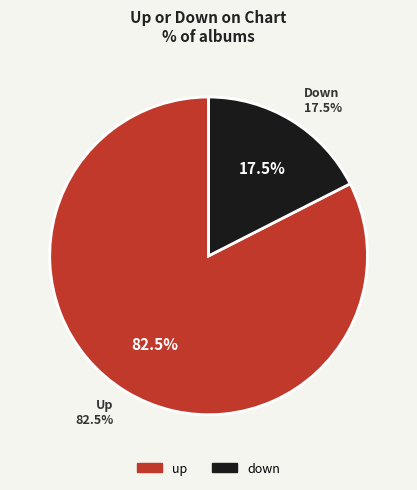

Which has a higher value, up or down?

up